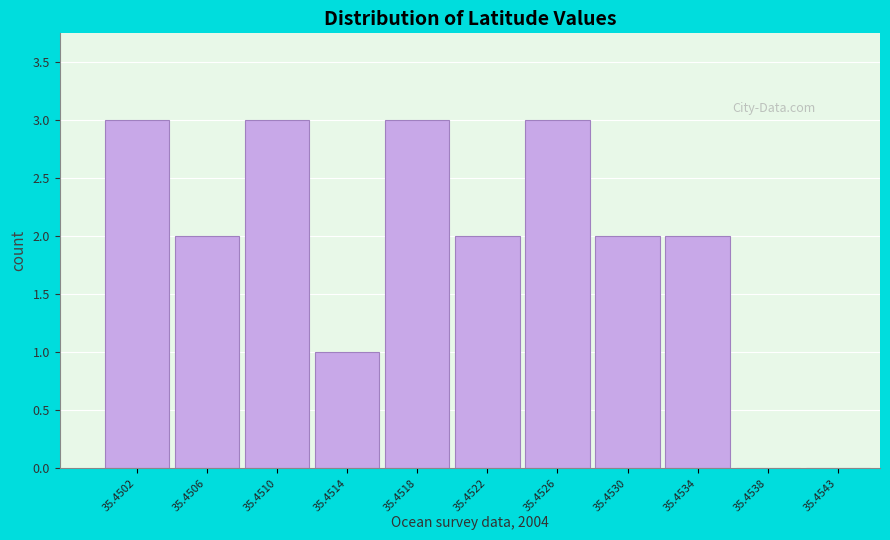

Reading left to right, transcribe all the data shown in this chart.

35.4502=3	35.4506=2	35.4510=3	35.4514=1	35.4518=3	35.4522=2	35.4526=3	35.4530=2	35.4534=2	35.4538=0	35.4543=0